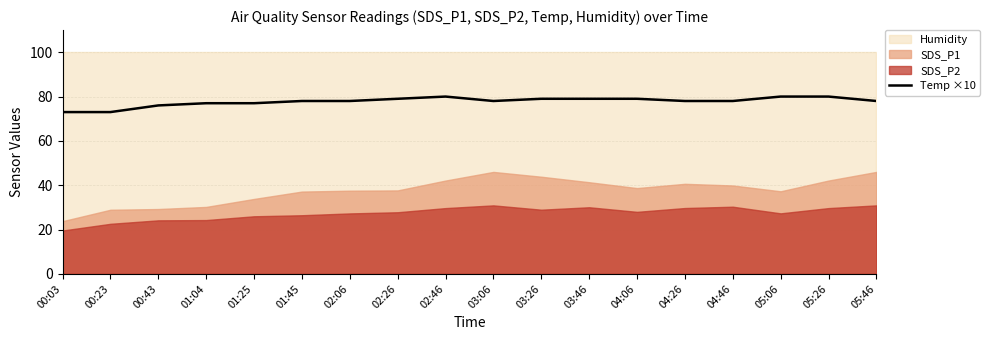

Reading right to left, list all the values displayed in this chart.

05:46=78	05:26=80	05:06=80	04:46=78	04:26=78	04:06=79	03:46=79	03:26=79	03:06=78	02:46=80	02:26=79	02:06=78	01:45=78	01:25=77	01:04=77	00:43=76	00:23=73	00:03=73